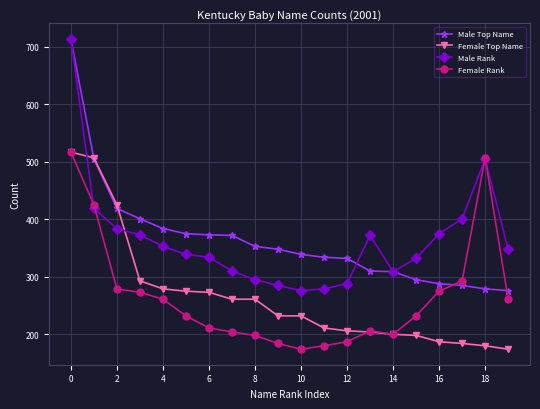

What are all the series names shown in the legend?

Male Top Name, Female Top Name, Male Rank, Female Rank